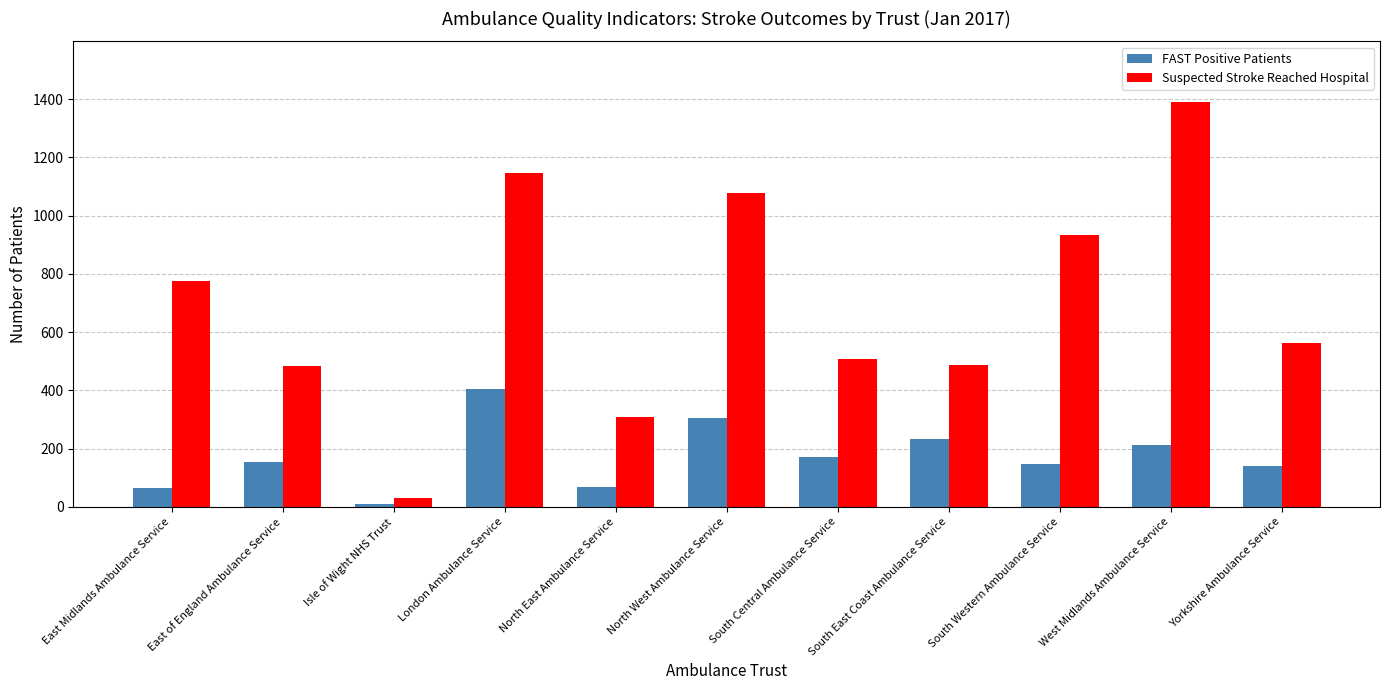

What is the label of the 7th bar from the left?

South Central Ambulance Service